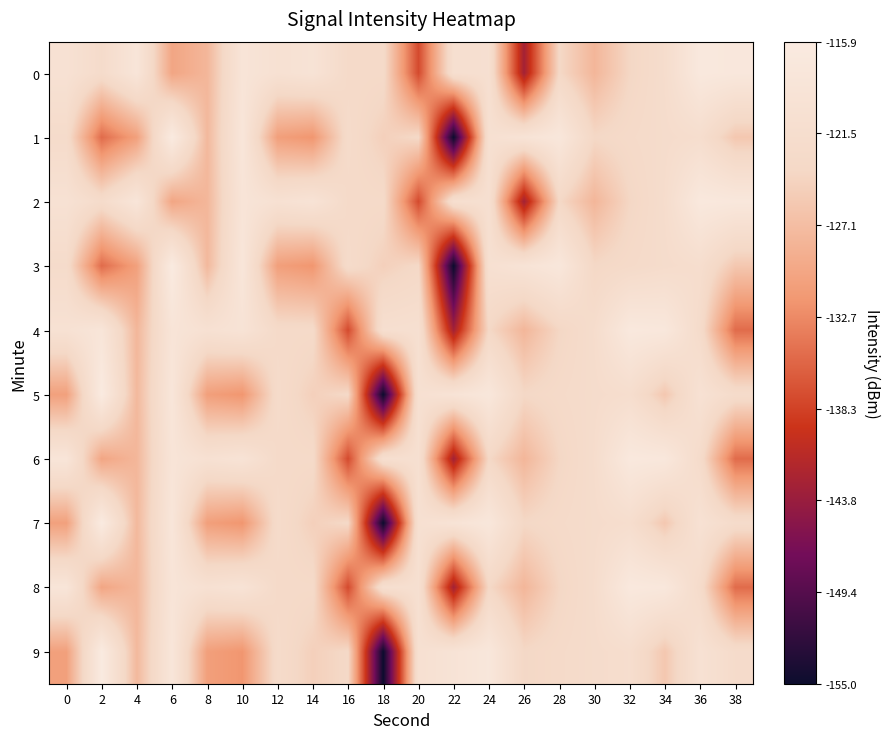

Reading left to right, list all the values displayed in this chart.

0: 0=-119.8	2=-122.3	4=-118.2	6=-129.9	8=-127.9	10=-118.5	12=-120.1	14=-119.1	16=-122.9	18=-123.0	20=-137.6	22=-120.9	24=-120.6	26=-142.9	28=-123.7	30=-127.9	32=-123.9	34=-121.8	36=-116.7	38=-117.2
1: 0=-122.4	2=-135.0	4=-130.6	6=-115.9	8=-127.6	10=-117.9	12=-130.7	14=-131.8	16=-122.5	18=-124.8	20=-123.5	22=-155.0	24=-120.4	26=-119.0	28=-117.4	30=-123.7	32=-122.9	34=-122.1	36=-121.4	38=-125.8
2: 0=-119.8	2=-122.3	4=-118.2	6=-129.9	8=-127.9	10=-118.5	12=-120.1	14=-119.1	16=-122.9	18=-123.0	20=-137.6	22=-120.9	24=-120.6	26=-142.9	28=-123.7	30=-127.9	32=-123.9	34=-121.8	36=-116.7	38=-117.2
3: 0=-122.4	2=-135.0	4=-130.6	6=-115.9	8=-127.6	10=-117.9	12=-130.7	14=-131.8	16=-122.5	18=-124.8	20=-123.5	22=-155.0	24=-120.4	26=-119.0	28=-117.4	30=-123.7	32=-122.9	34=-122.1	36=-121.4	38=-125.8
4: 0=-119.8	2=-118.2	4=-127.9	6=-118.5	8=-120.1	10=-119.1	12=-122.9	14=-123.0	16=-137.6	18=-120.9	20=-120.6	22=-142.9	24=-123.7	26=-127.9	28=-123.9	30=-121.8	32=-116.7	34=-117.2	36=-122.4	38=-135.0
5: 0=-130.6	2=-115.9	4=-127.6	6=-117.9	8=-130.7	10=-131.8	12=-122.5	14=-124.8	16=-123.5	18=-155.0	20=-120.4	22=-119.0	24=-117.4	26=-123.7	28=-122.9	30=-122.1	32=-121.4	34=-125.8	36=-119.8	38=-122.3
6: 0=-118.2	2=-129.9	4=-127.9	6=-118.5	8=-120.1	10=-119.1	12=-122.9	14=-123.0	16=-137.6	18=-120.9	20=-120.6	22=-142.9	24=-123.7	26=-127.9	28=-123.9	30=-121.8	32=-116.7	34=-117.2	36=-122.4	38=-135.0
7: 0=-130.6	2=-115.9	4=-127.6	6=-117.9	8=-130.7	10=-131.8	12=-122.5	14=-124.8	16=-123.5	18=-155.0	20=-120.4	22=-119.0	24=-117.4	26=-123.7	28=-122.9	30=-122.1	32=-121.4	34=-125.8	36=-119.8	38=-122.3
8: 0=-118.2	2=-129.9	4=-127.9	6=-118.5	8=-120.1	10=-119.1	12=-122.9	14=-123.0	16=-137.6	18=-120.9	20=-120.6	22=-142.9	24=-123.7	26=-127.9	28=-123.9	30=-121.8	32=-116.7	34=-117.2	36=-122.4	38=-135.0
9: 0=-130.6	2=-115.9	4=-127.6	6=-117.9	8=-130.7	10=-131.8	12=-122.5	14=-124.8	16=-123.5	18=-155.0	20=-120.4	22=-119.0	24=-117.4	26=-123.7	28=-122.9	30=-122.1	32=-121.4	34=-125.8	36=-119.8	38=-122.3